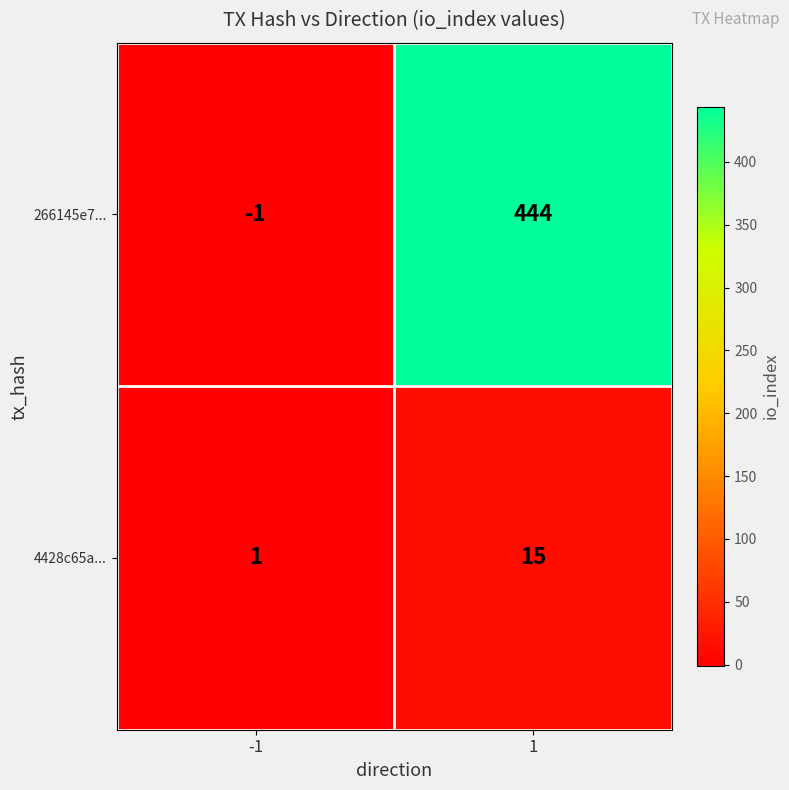

What is the minimum value shown in the chart?

-1